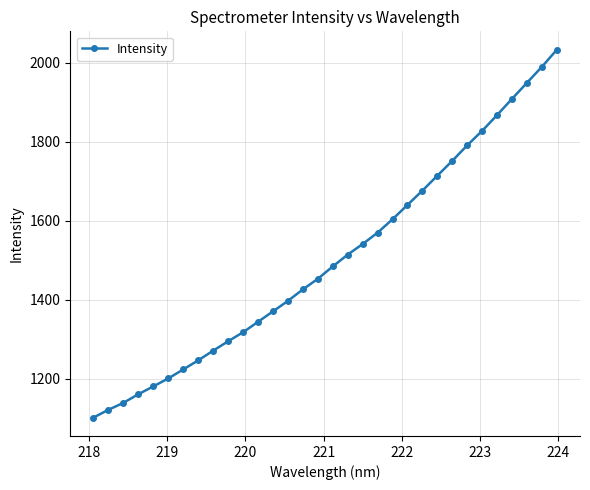

What is the value of the 5th point from the left?

1180.4